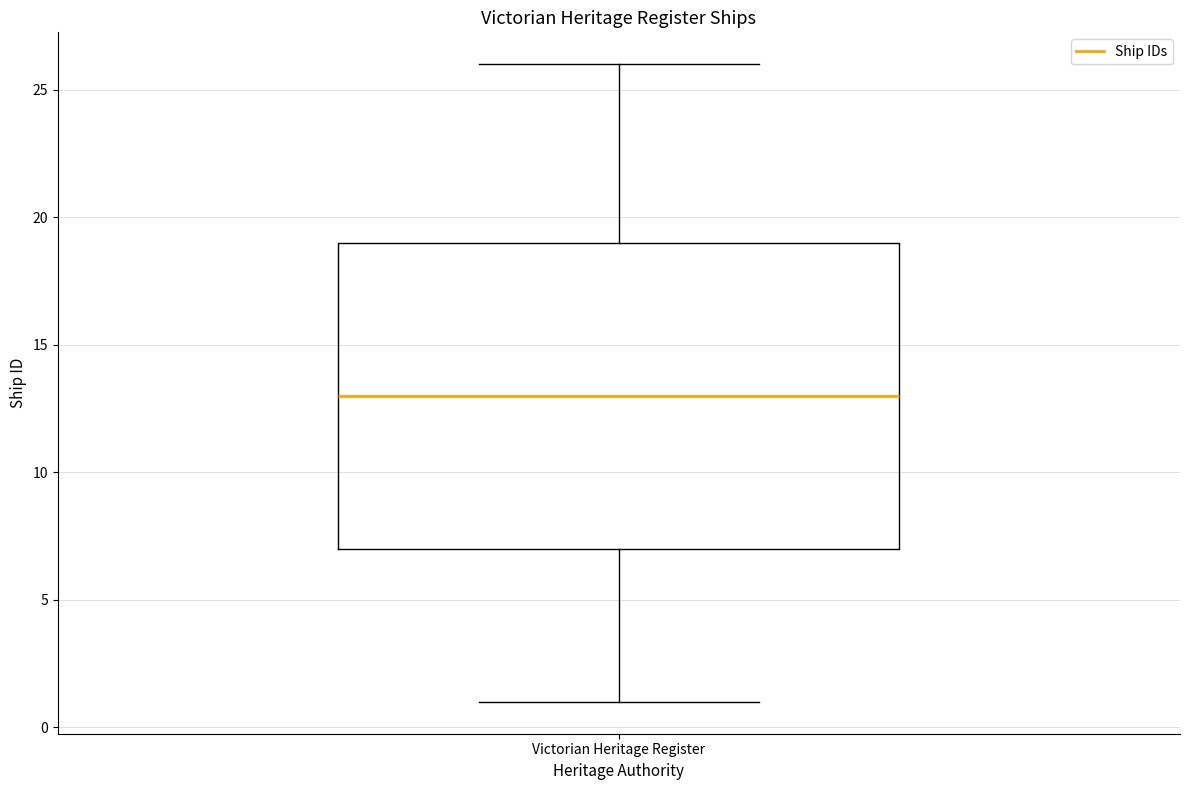

Where does the median line of the box for Victorian Heritage Register sit on the y-axis? The values are not printed on the chart, so give them approximately, as read against the axis.

13